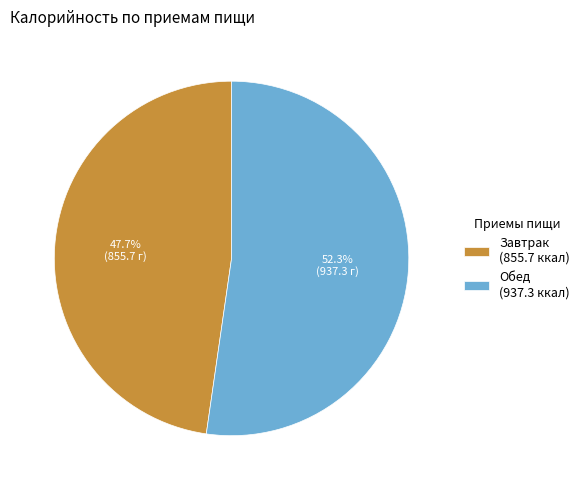

What is the largest slice in the pie chart?

Обед